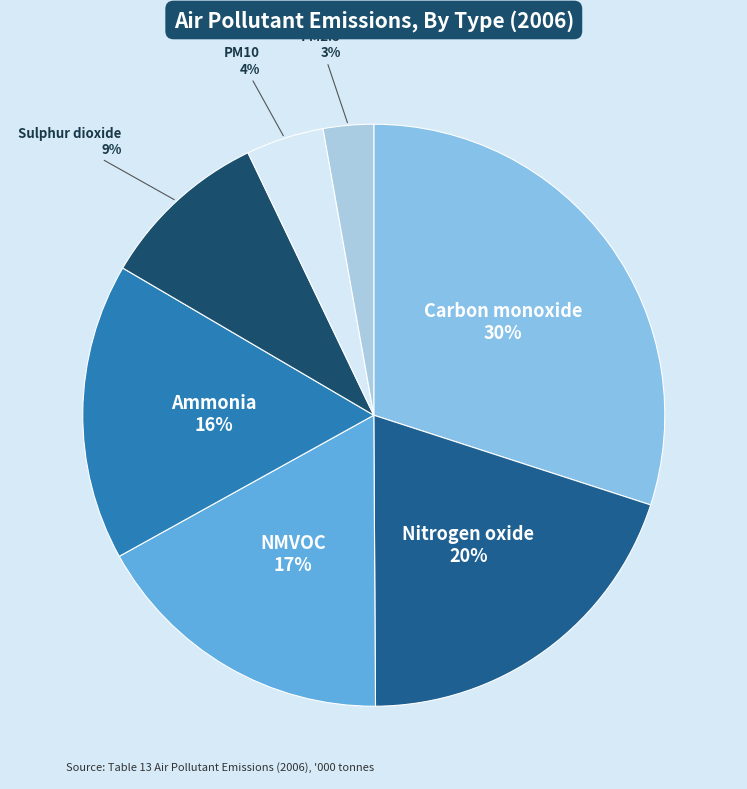

To the nearest percent, what is the average slice percentage?

14%